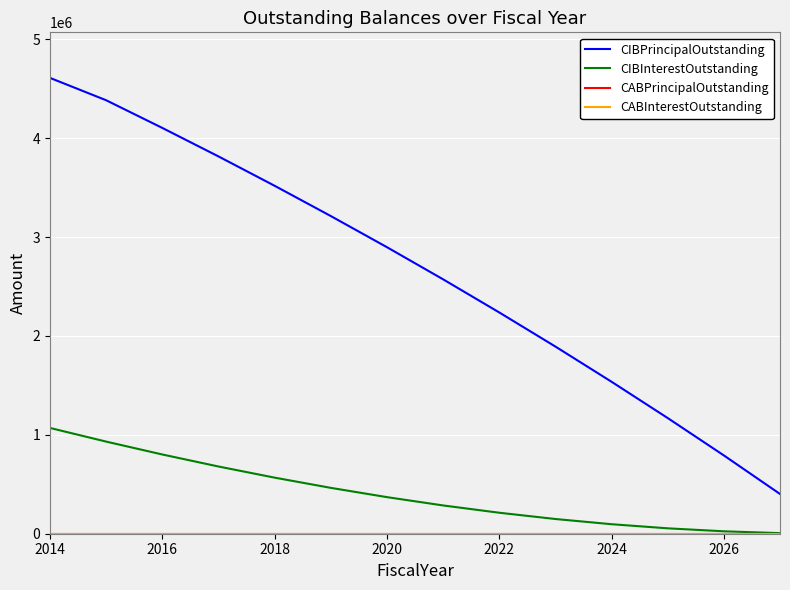

Is this an area chart (filled region under the line)?

No